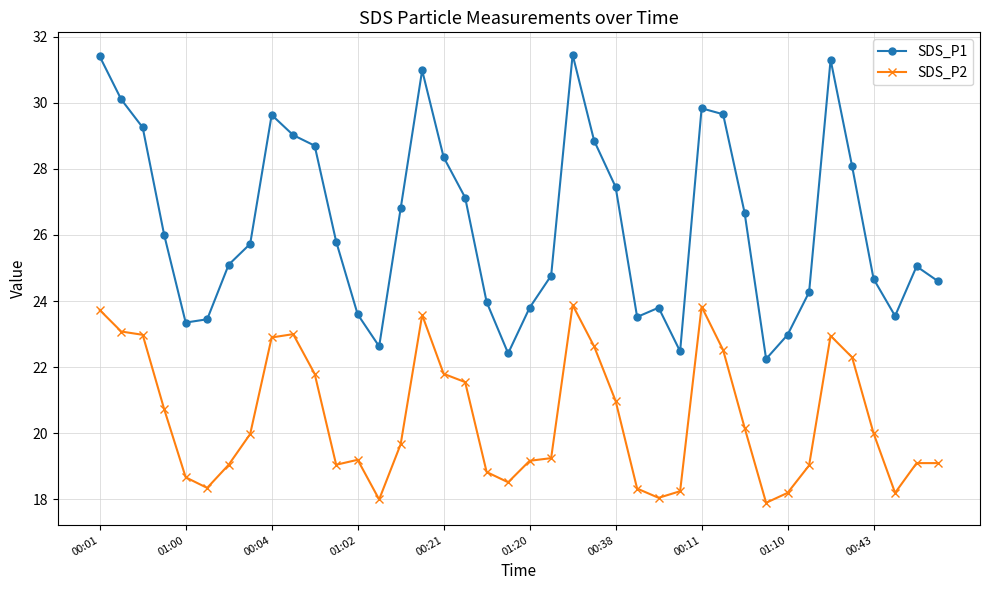

How many series are shown in this chart?

2